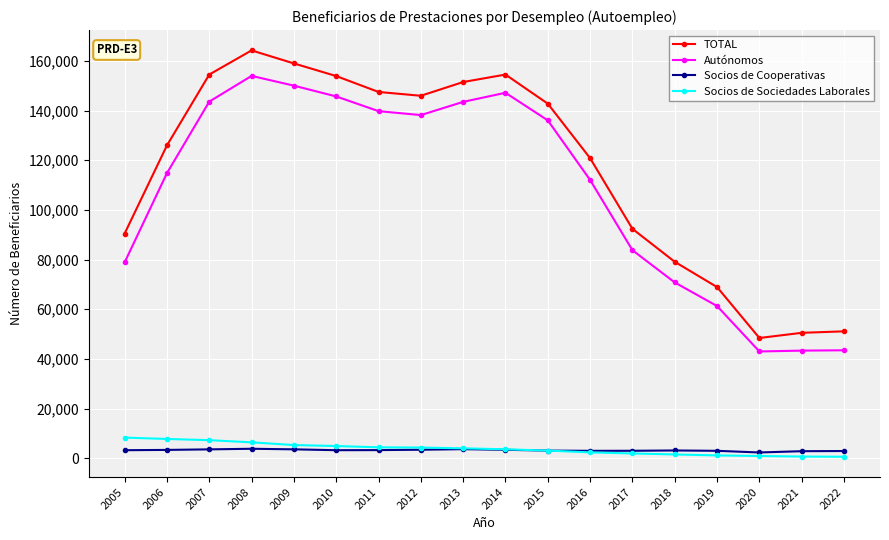

At which label does Autónomos reach its peak?

2008